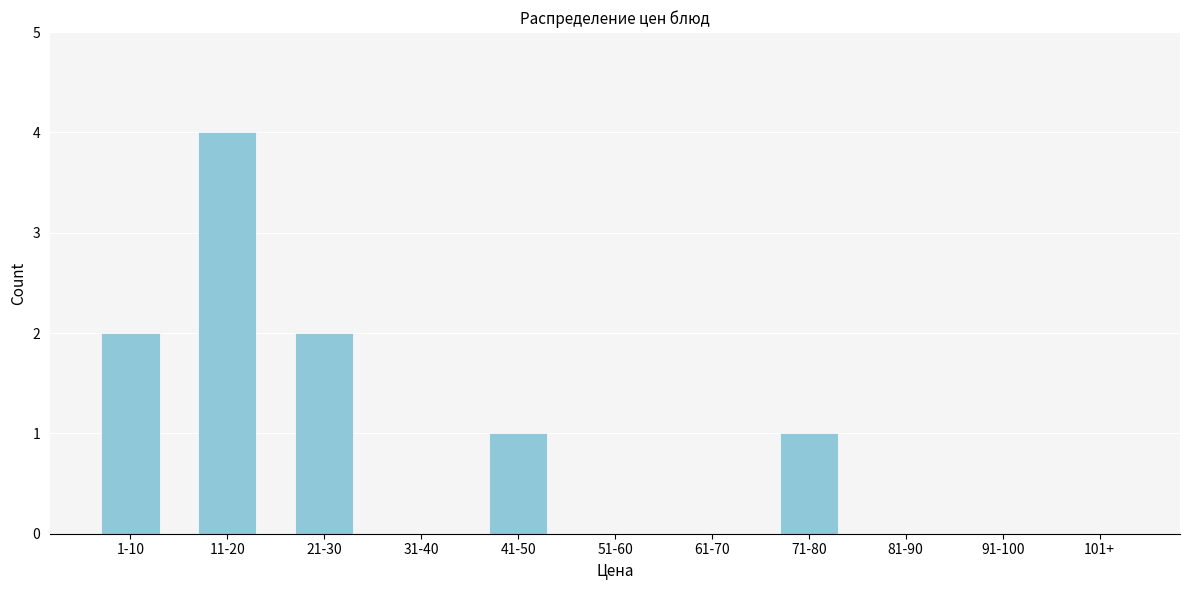

Reading left to right, list all the values displayed in this chart.

1-10=2	11-20=4	21-30=2	31-40=0	41-50=1	51-60=0	61-70=0	71-80=1	81-90=0	91-100=0	101+=0